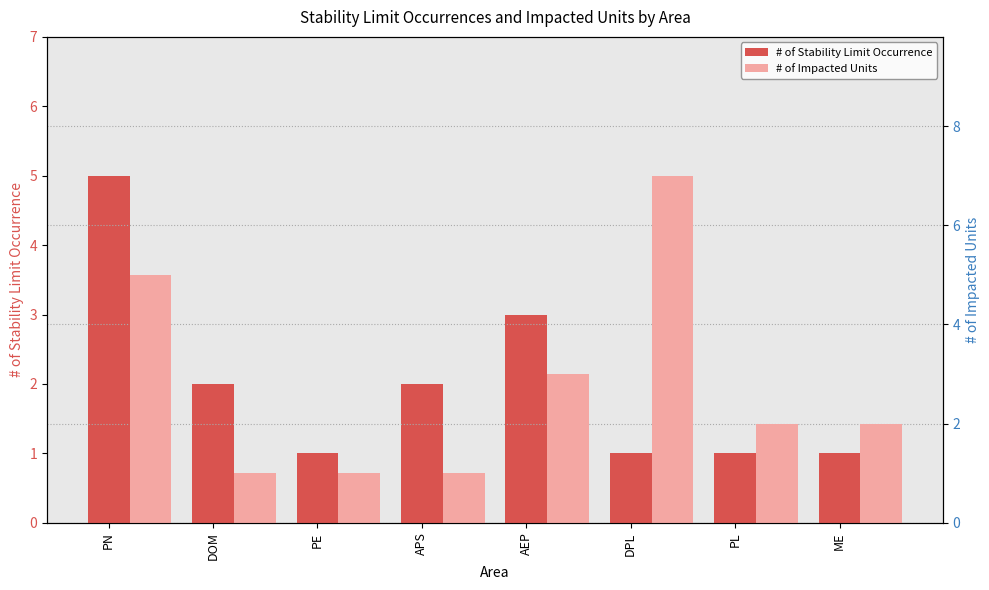

How many distinct data groups are displayed?

2